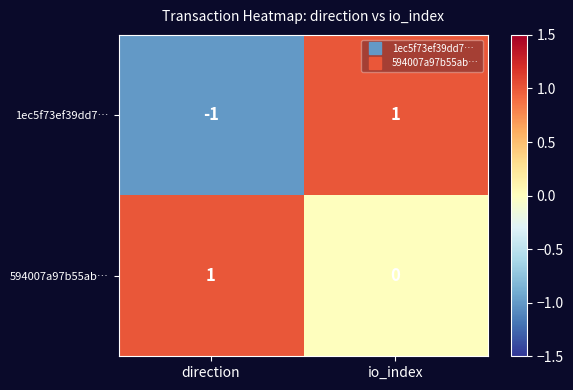

How many positive values does the 1ec5f73ef39dd7… series have?

1